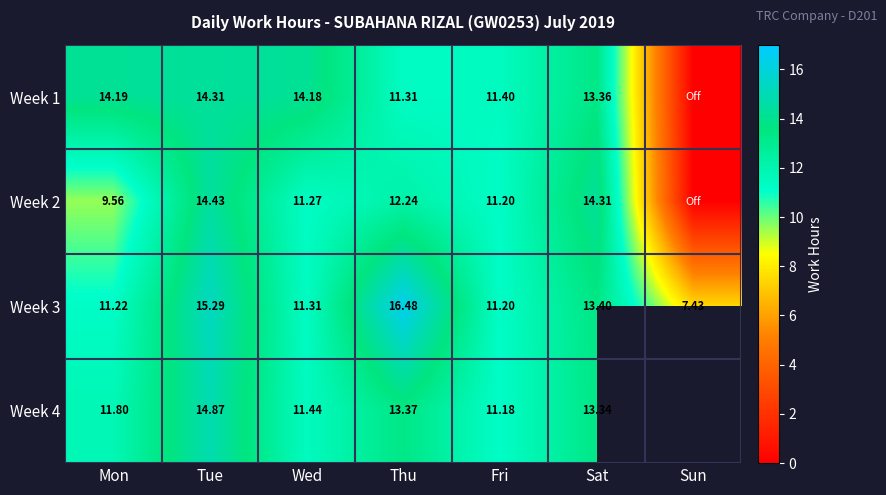

Between Tue and Sat, which series saw the biggest shift?

Week 3